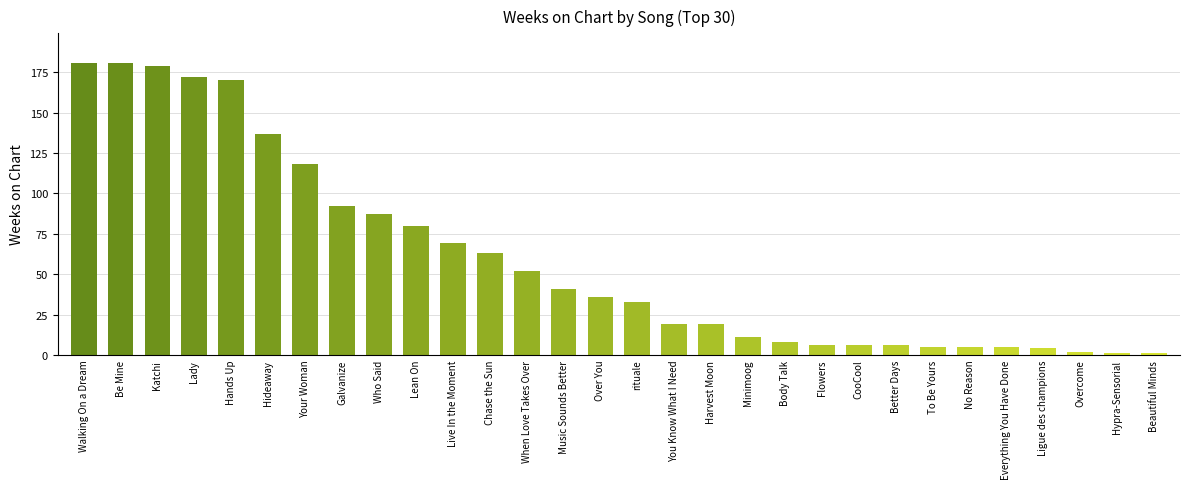

Which has a higher value, Live In the Moment or Lean On?

Lean On